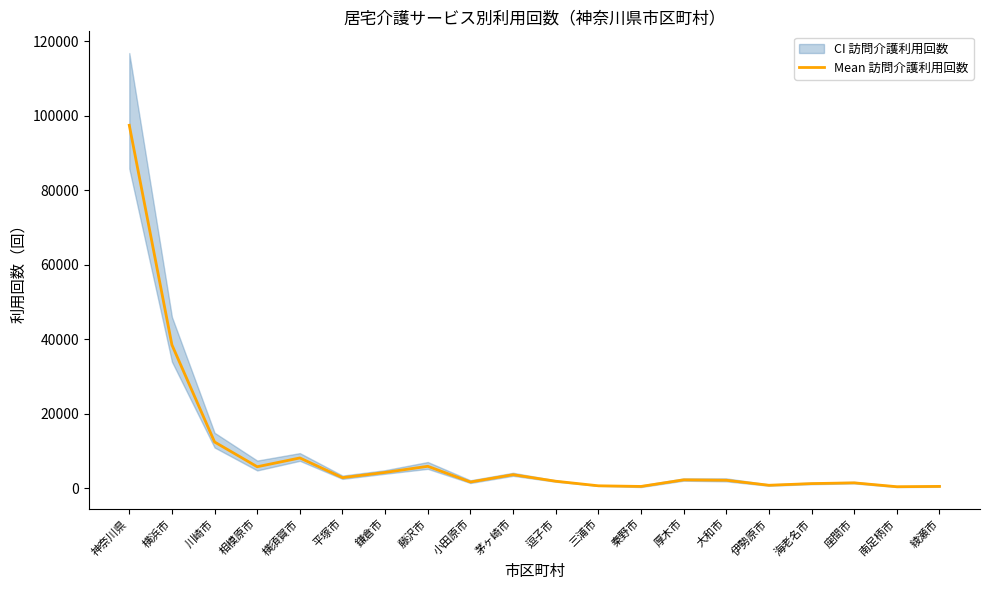

What is the sum of all values?

192420